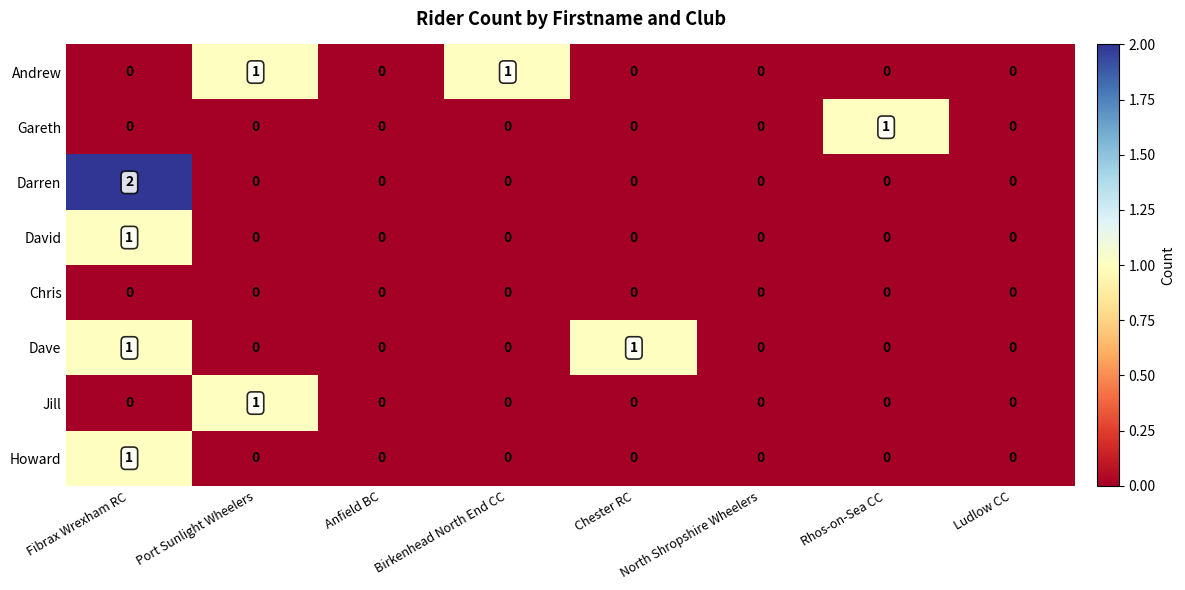

True or false: Darren has a value of 0 at Birkenhead North End CC.

True